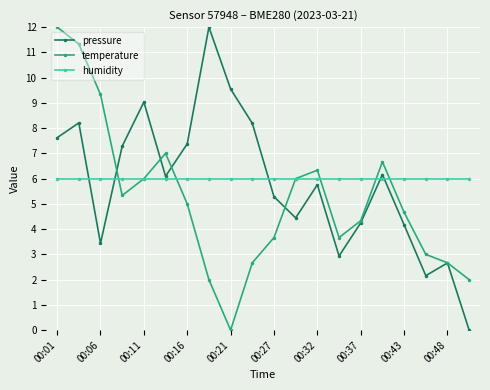

At how many categories does at least one series exceed 1?

20